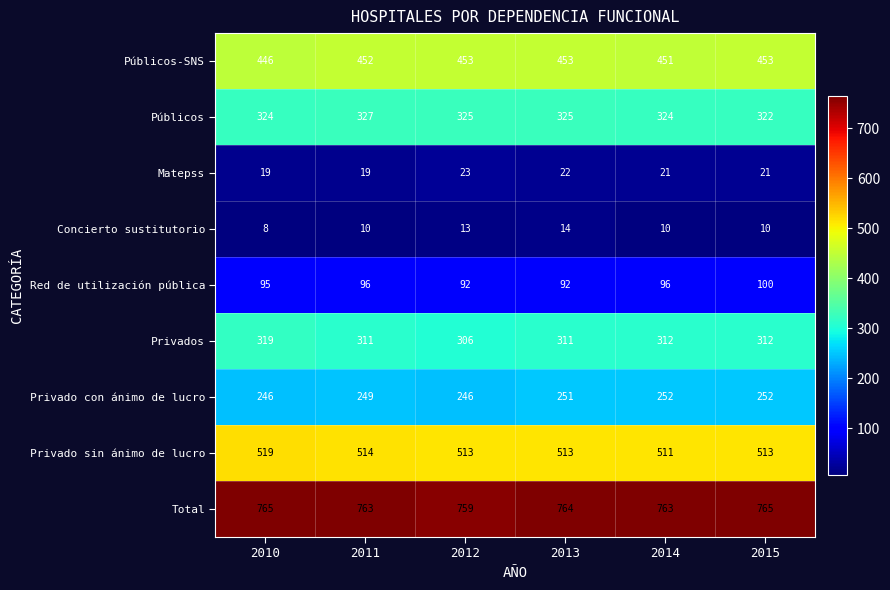

At which category is the sum across all series the highest?

2015